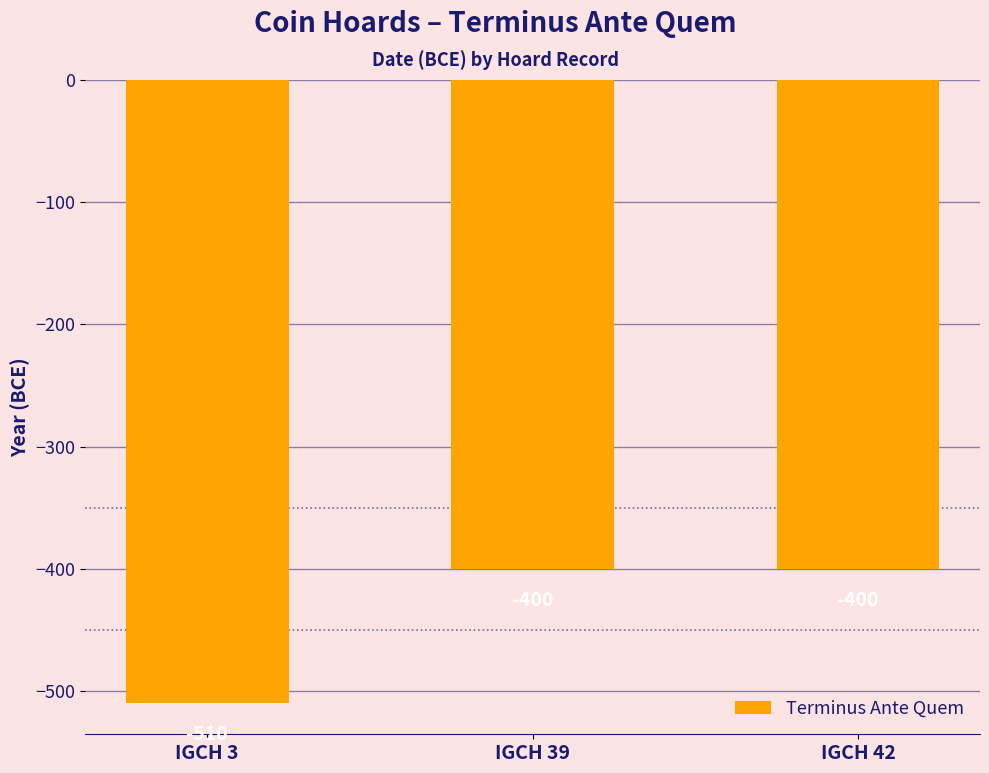

What is the smallest value displayed?

-510